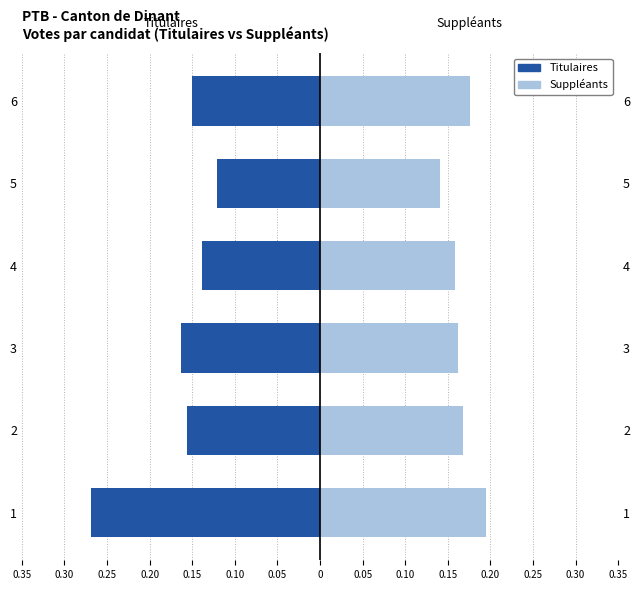

What are all the series names shown in the legend?

Titulaires, Suppléants